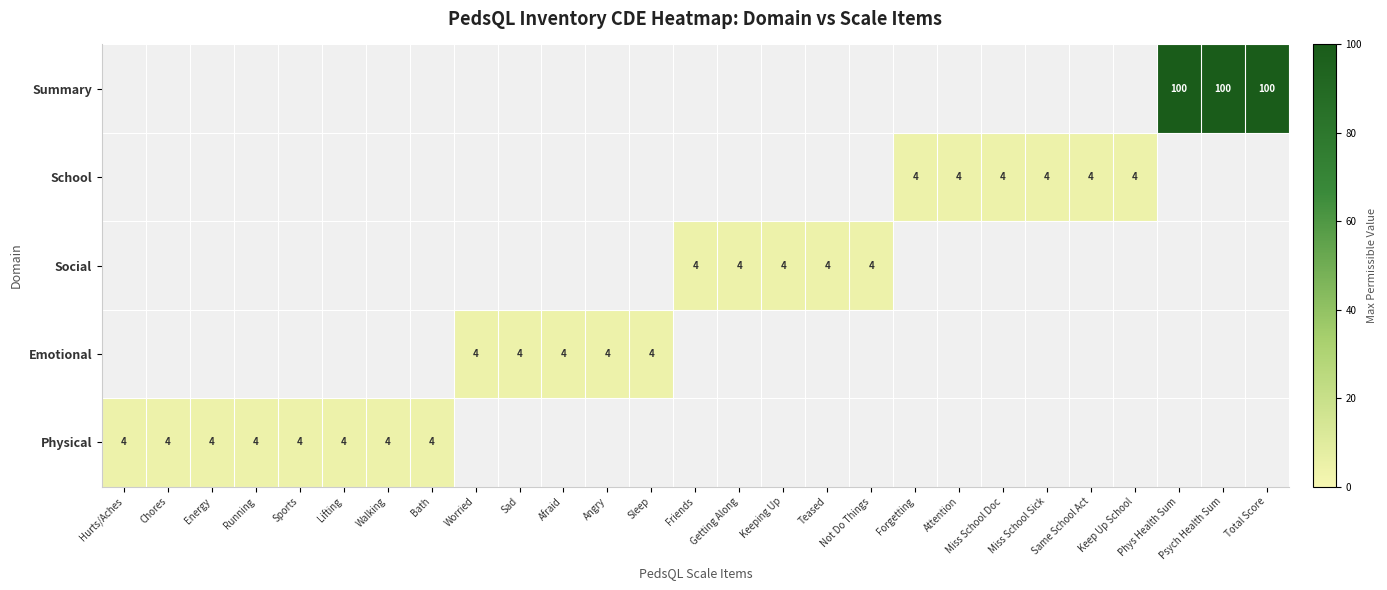

Is it true that Physical equals 4 at Energy?

True